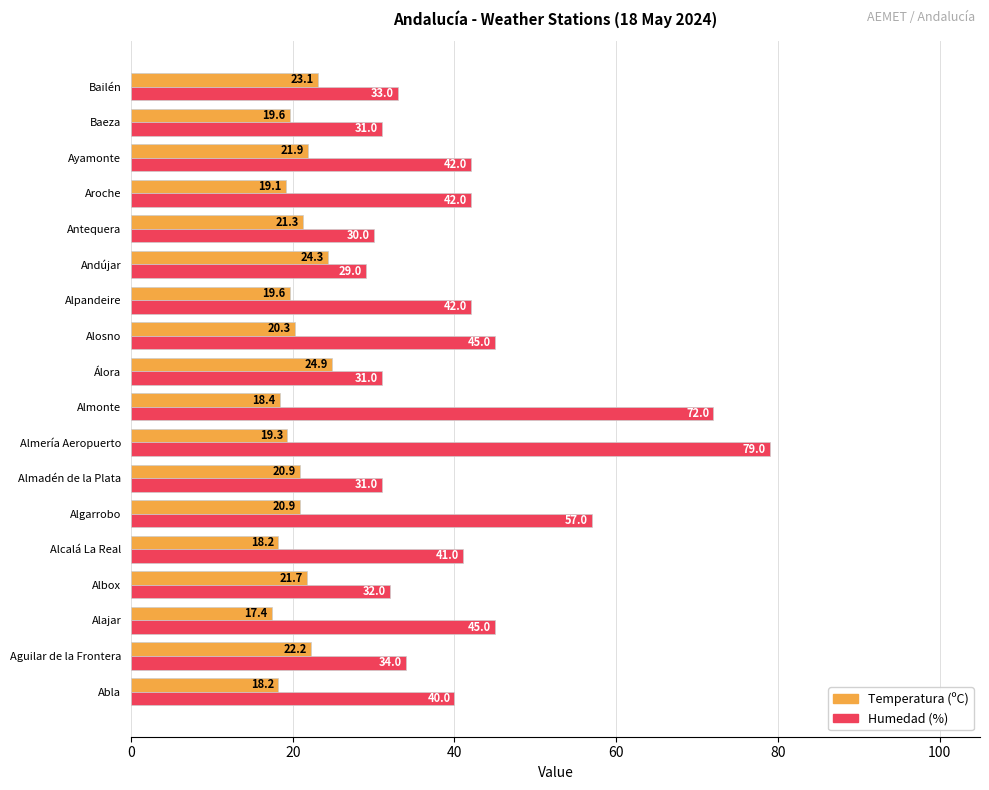

True or false: Humedad (%) has a value of 58.2 at Alcalá La Real.

False